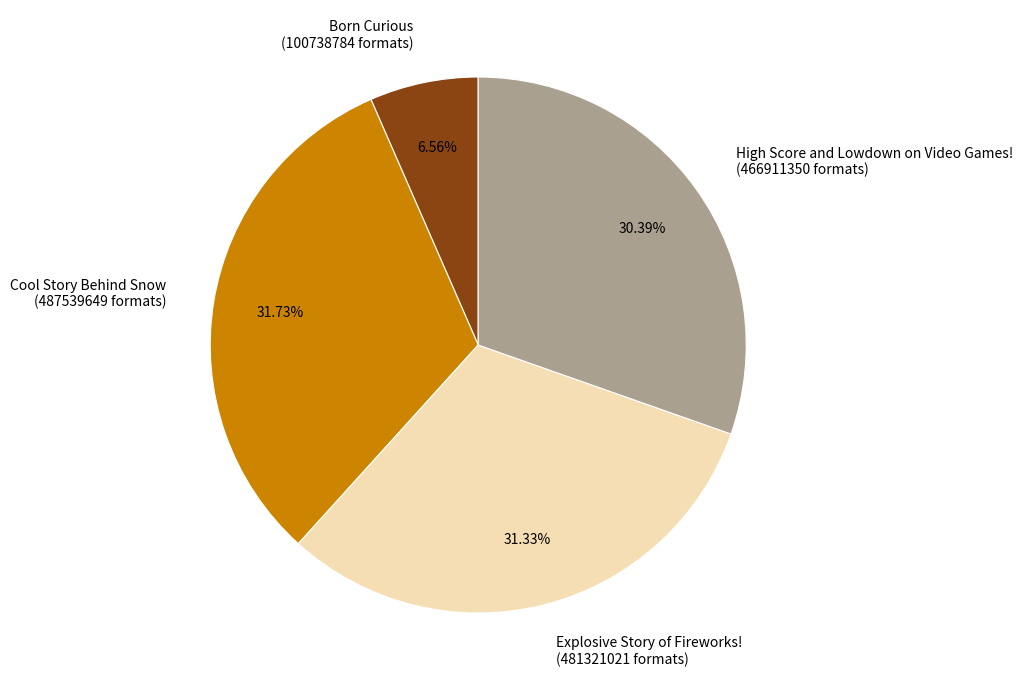

To the nearest percent, what is the difference between the largest and smallest slice percentages?

25%